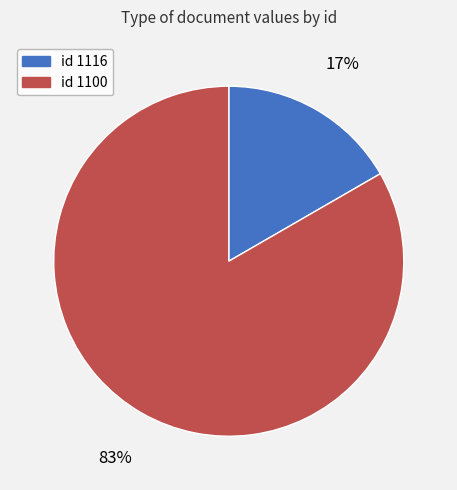

Rank the categories by value from highest to lowest.

id 1100, id 1116